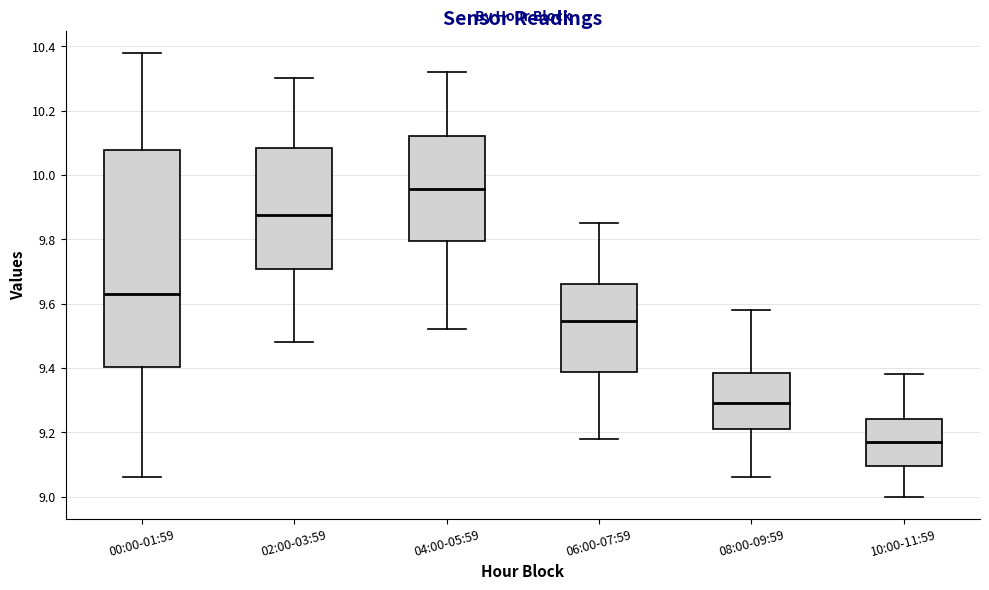

Reading left to right, transcribe this box plot: for each box, give where its median line is, the range the box spans, and where its two whiskers end, as read against the y-axis. The values are not printed on the chart, so give them approximately, as read against the axis.

00:00-01:59: median 9.64, box 9.40 to 10.08, whiskers 9.06 to 10.38
02:00-03:59: median 9.88, box 9.70 to 10.08, whiskers 9.48 to 10.30
04:00-05:59: median 9.96, box 9.80 to 10.12, whiskers 9.52 to 10.32
06:00-07:59: median 9.54, box 9.38 to 9.66, whiskers 9.18 to 9.86
08:00-09:59: median 9.30, box 9.22 to 9.38, whiskers 9.06 to 9.58
10:00-11:59: median 9.18, box 9.10 to 9.24, whiskers 9.00 to 9.38